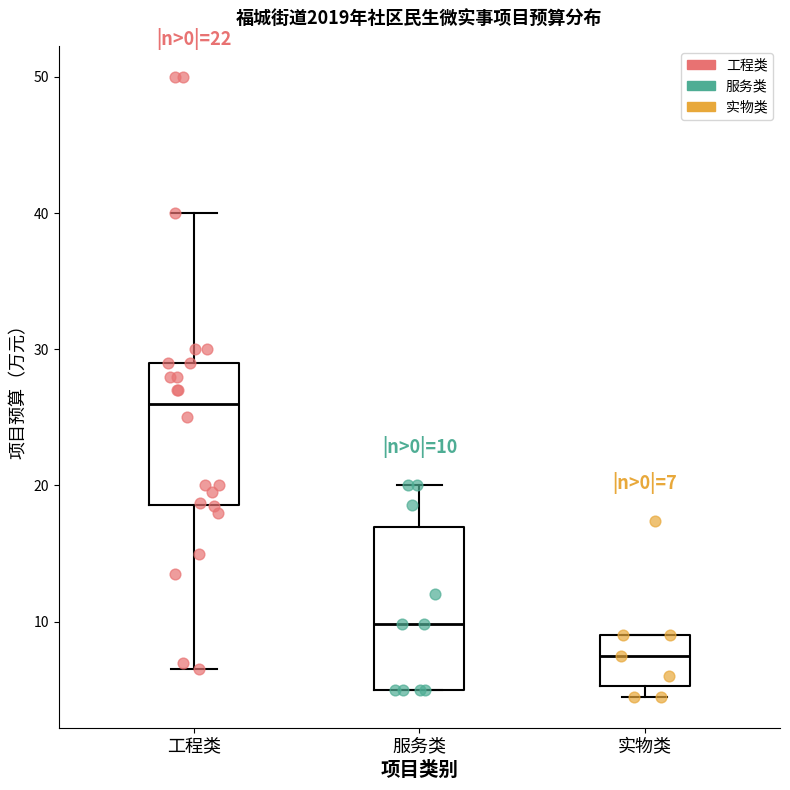

Which box has the lowest median line?

实物类